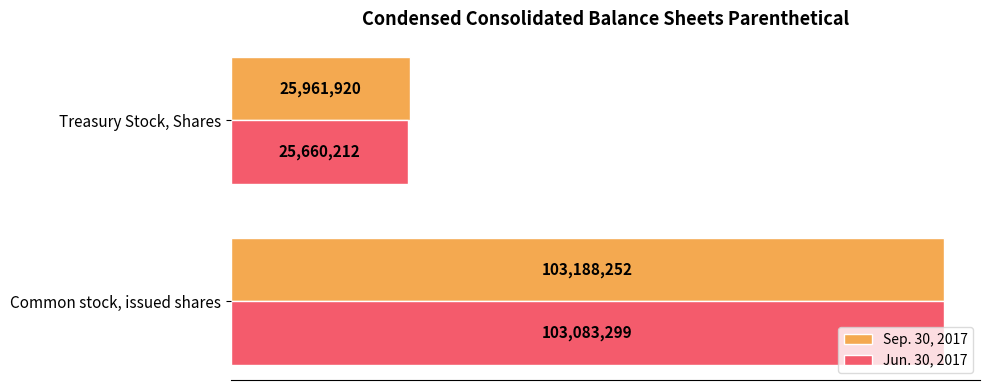

List the series in order of their overall mean, lowest first.

Jun. 30, 2017, Sep. 30, 2017